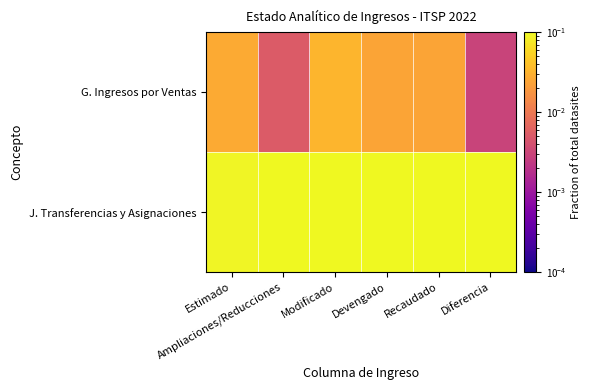

What is the maximum value shown in the chart?

0.2